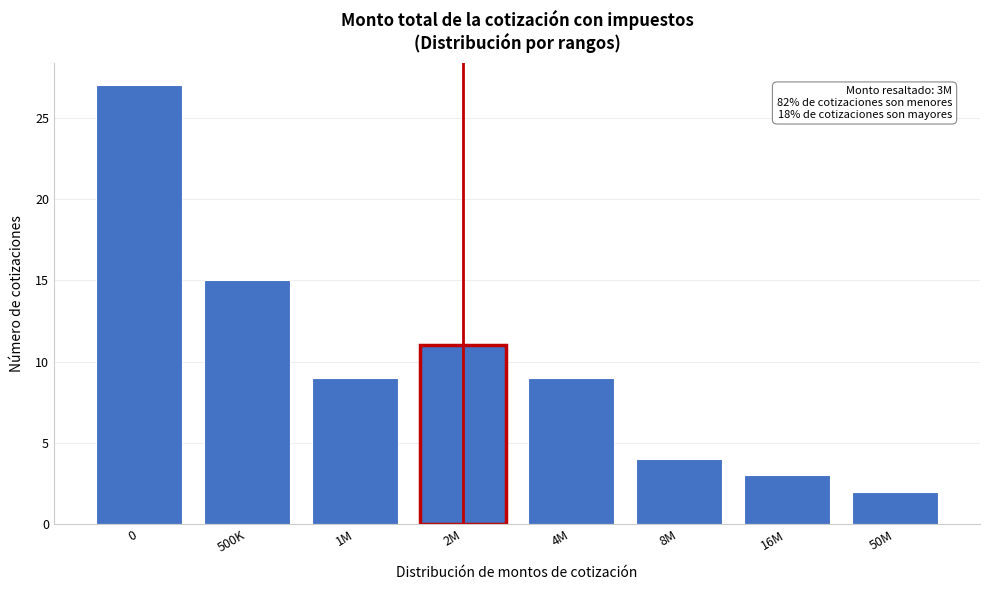

Reading left to right, transcribe all the data shown in this chart.

27	15	9	11	9	4	3	2